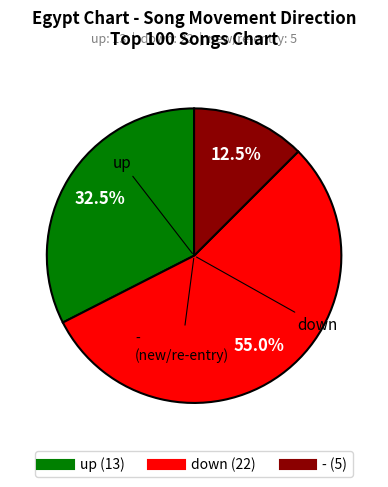

What is the total percentage of down and up?

87.5%